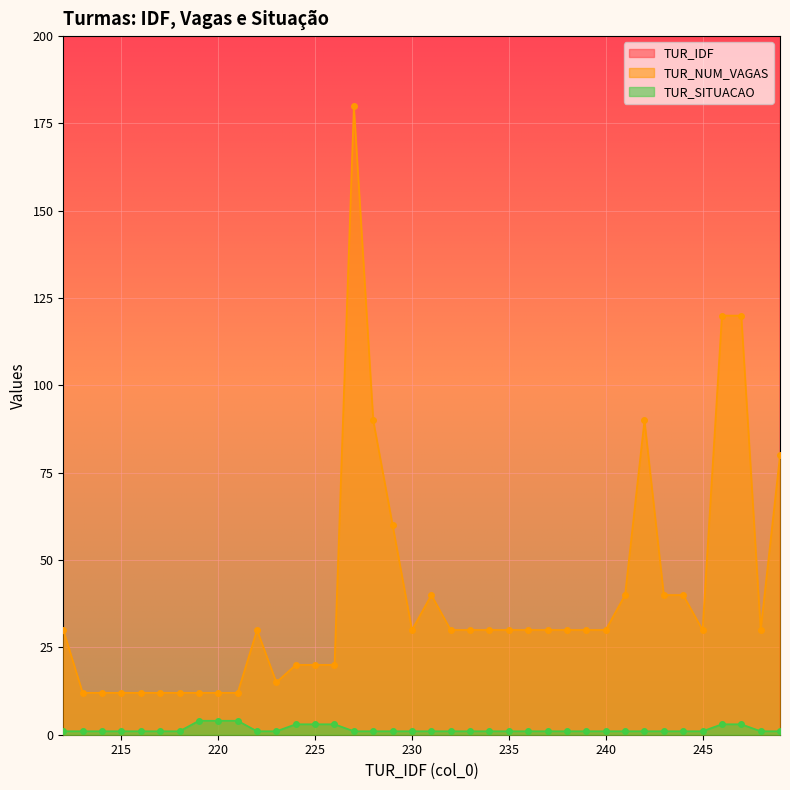

At which label is TUR_SITUACAO closest to 2?

212